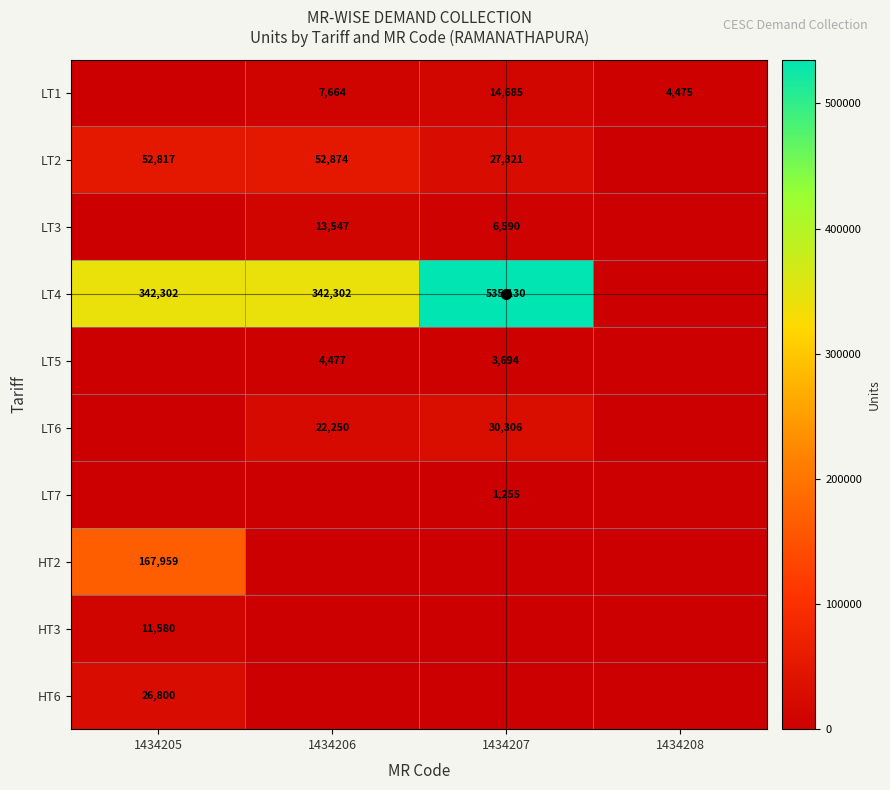

The value of HT3 at 1434208 is -6492. True or false?

False